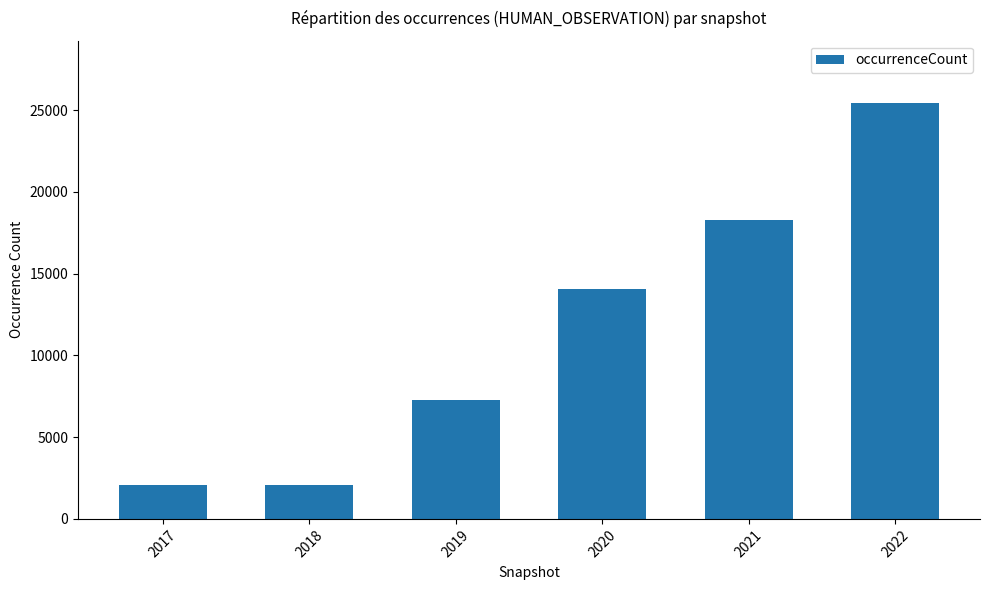

Reading left to right, what are all the values shown in this chart?

2049	2049	7254	14048	18297	25435